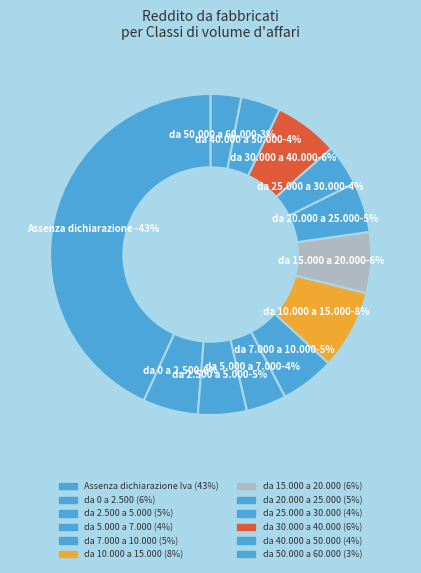

Is there any slice that represents more than half of the pie?

No